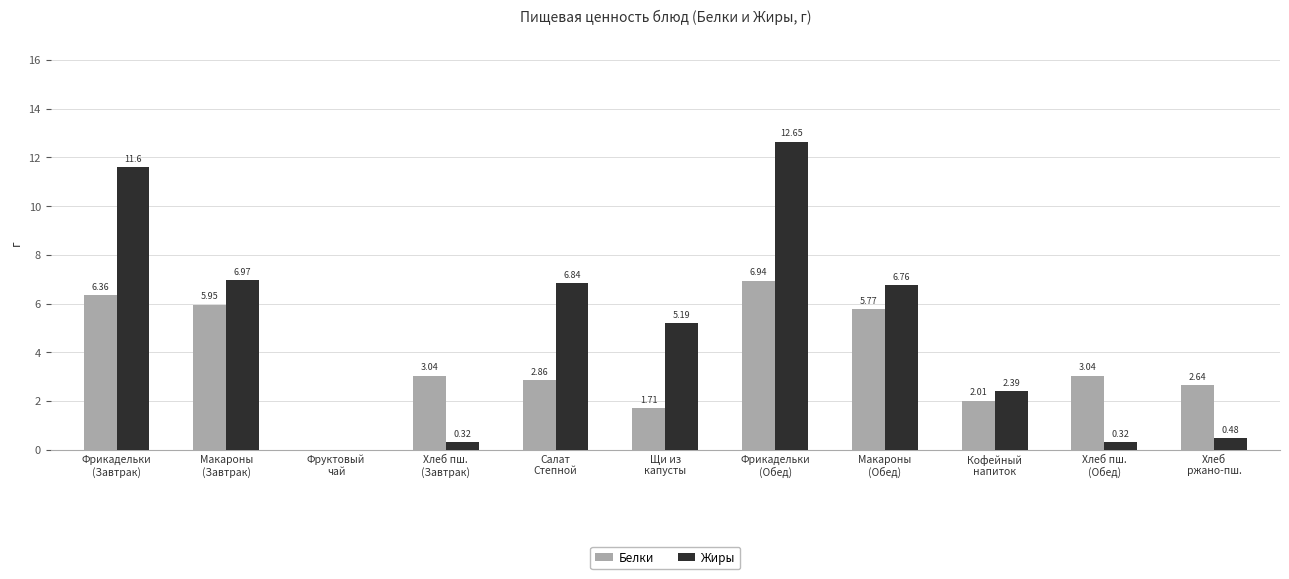

What is the sum of all Белки values?

40.3